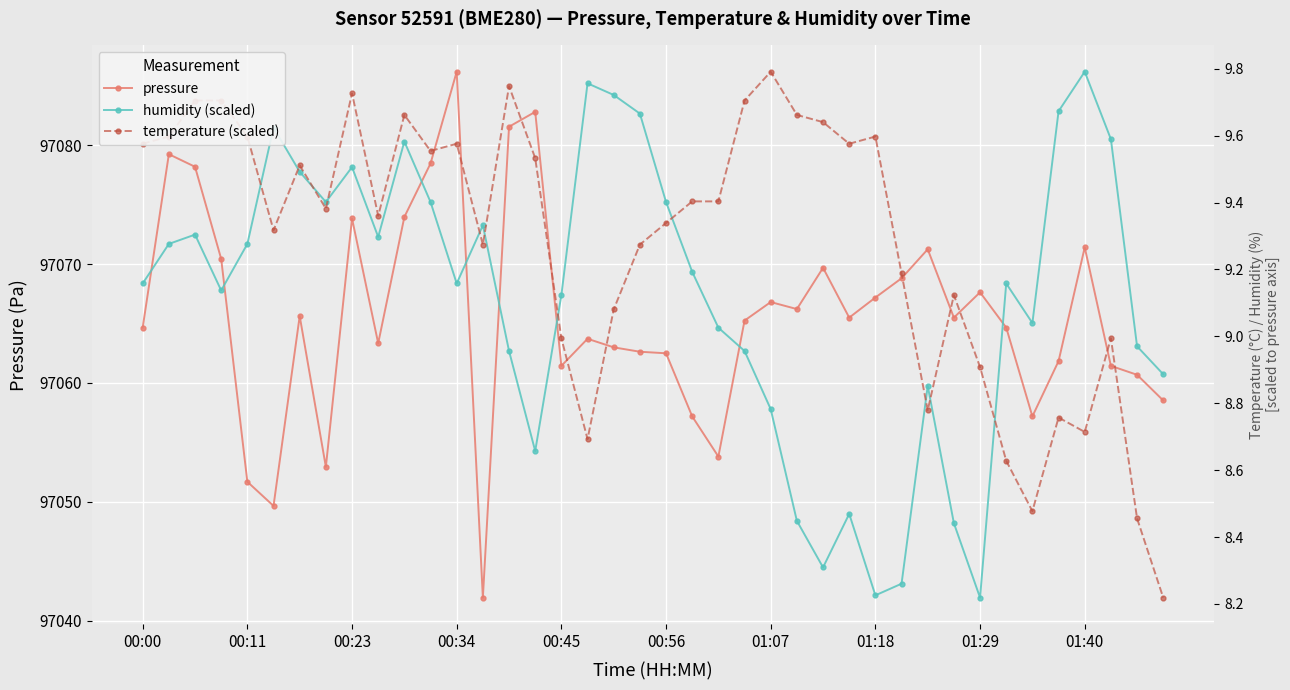

Rank the series by their maximum value, from highest to lowest.

pressure, humidity (scaled), temperature (scaled)